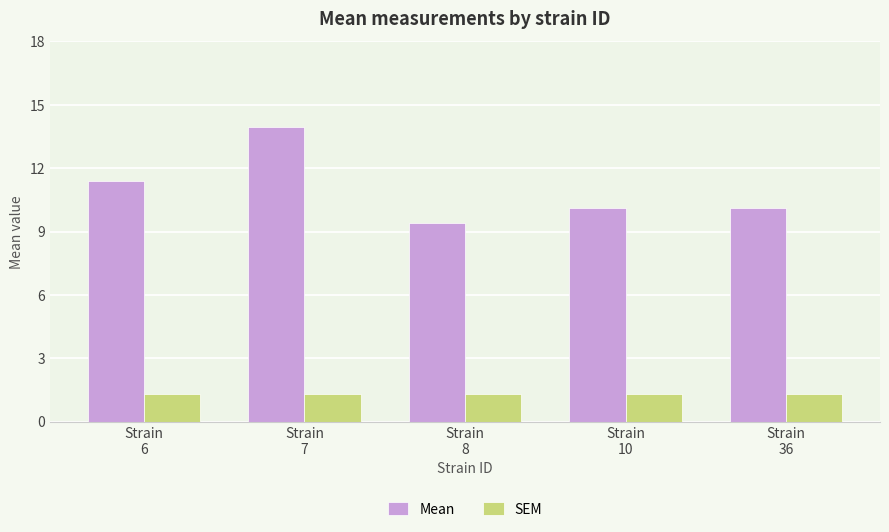

Rank the series at Strain
7 from highest to lowest value.

Mean, SEM